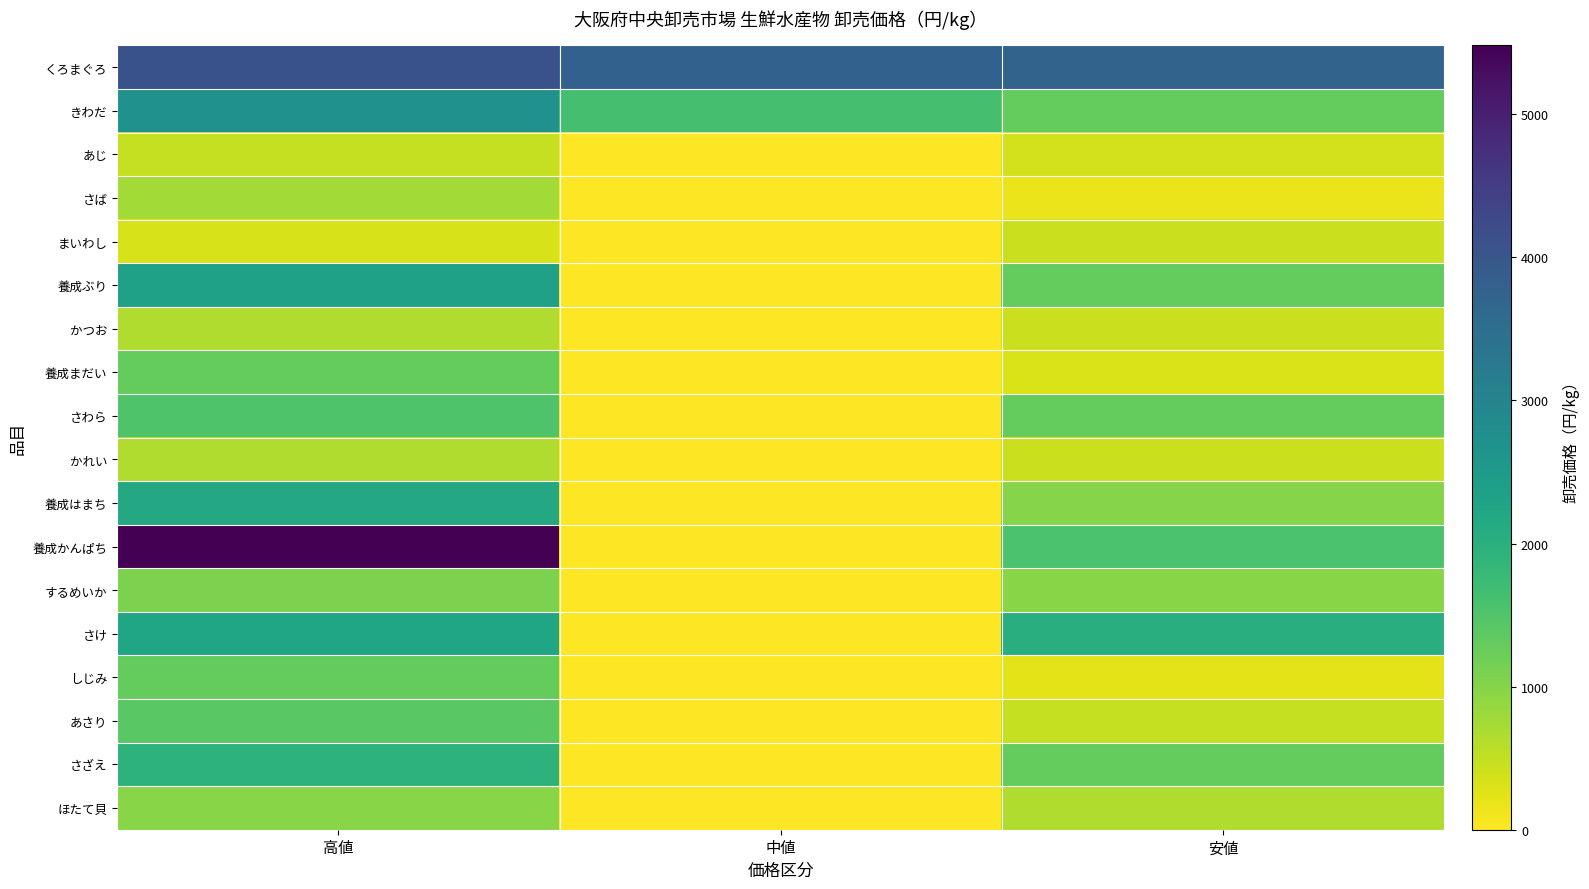

List the series in order of their peak value, highest first.

養成かんぱち, くろまぐろ, きわだ, 養成ぶり, さけ, 養成はまち, さざえ, さわら, あさり, 養成まだい, しじみ, するめいか, ほたて貝, さば, かつお, かれい, あじ, まいわし